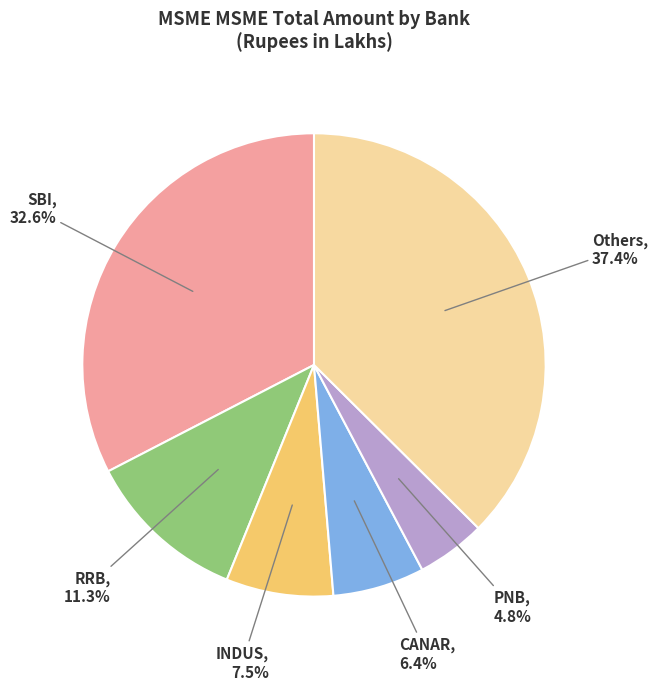

Does any single category account for the majority?

No